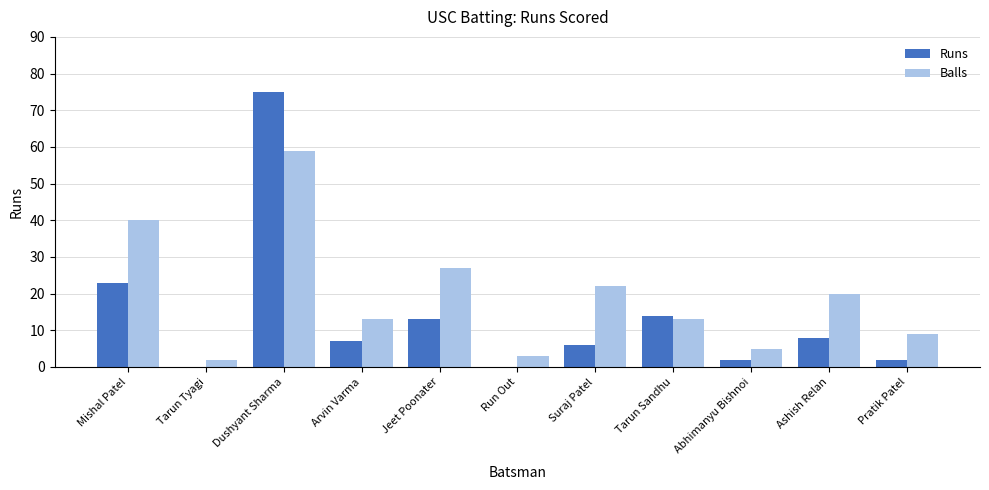

At which label is Balls closest to 30?

Jeet Poonater